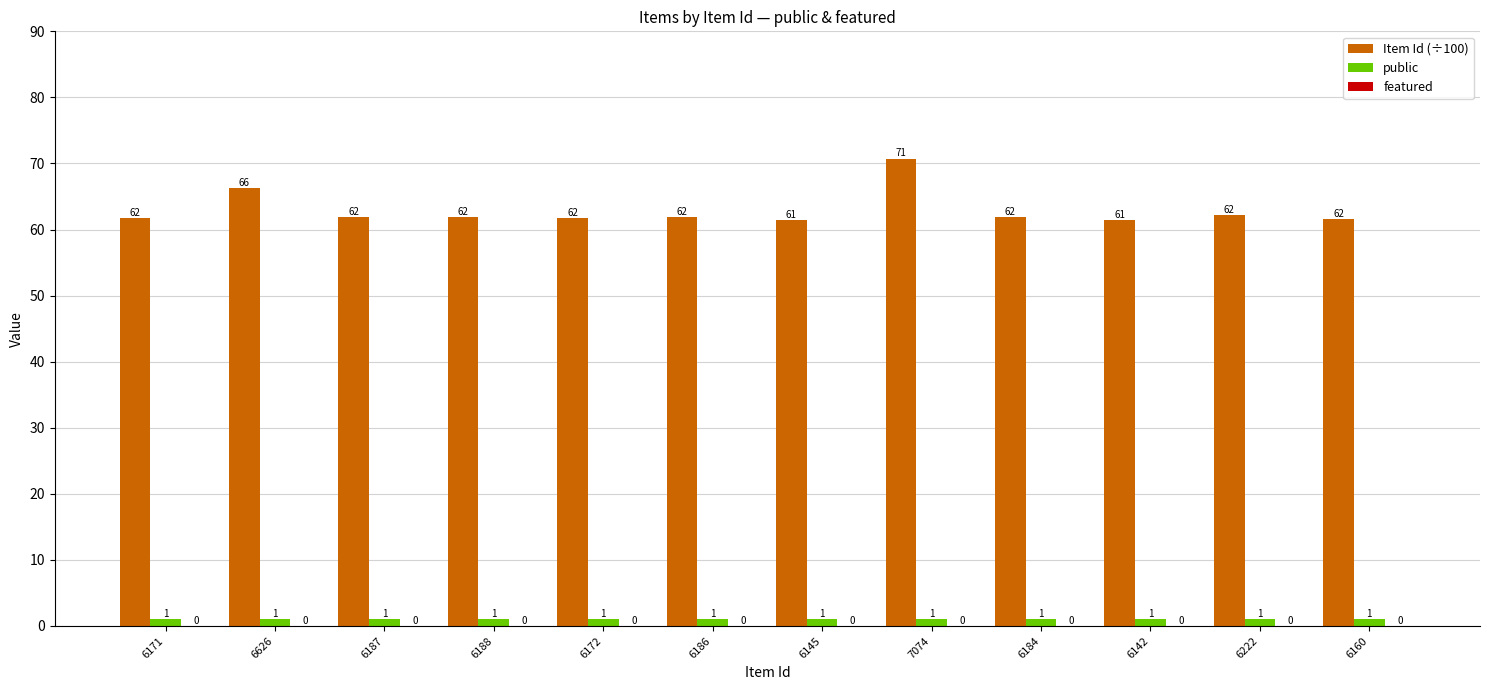

Does the chart contain stacked bars?

No